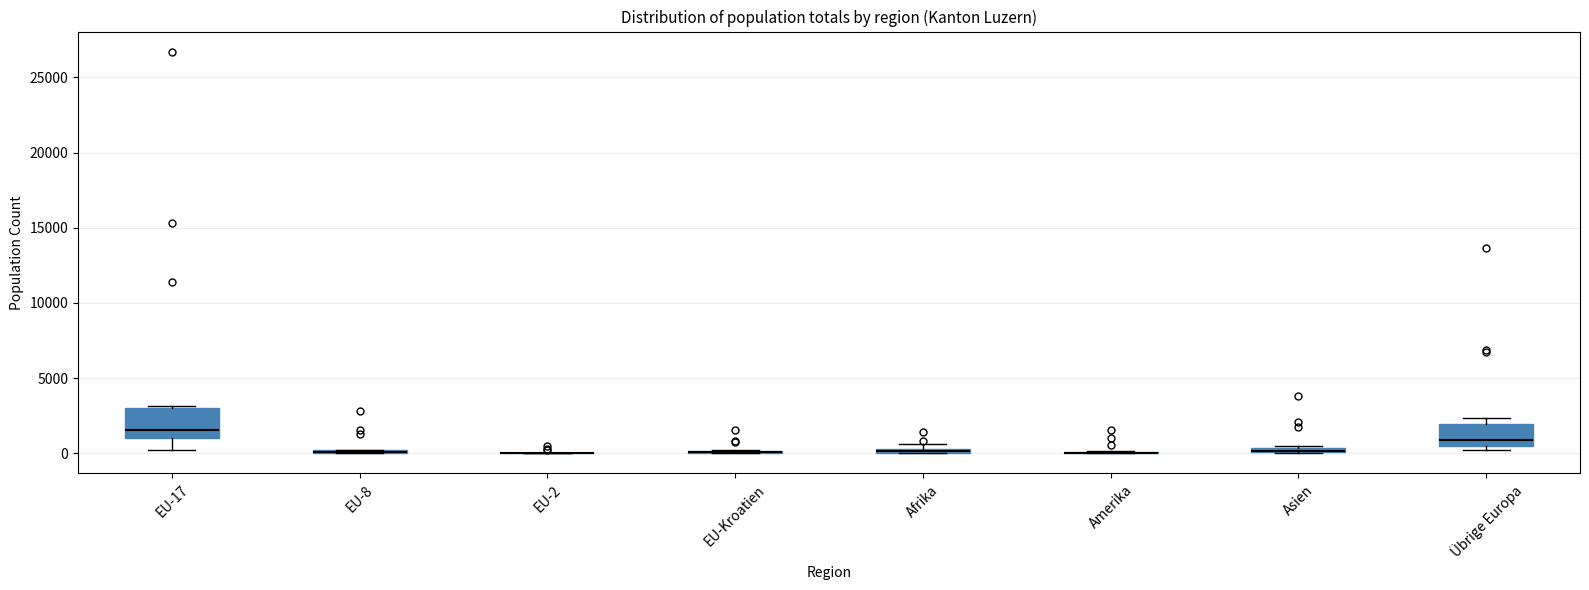

Comparing the boxes themselves (not the whiskers), which one is the tallest?

EU-17